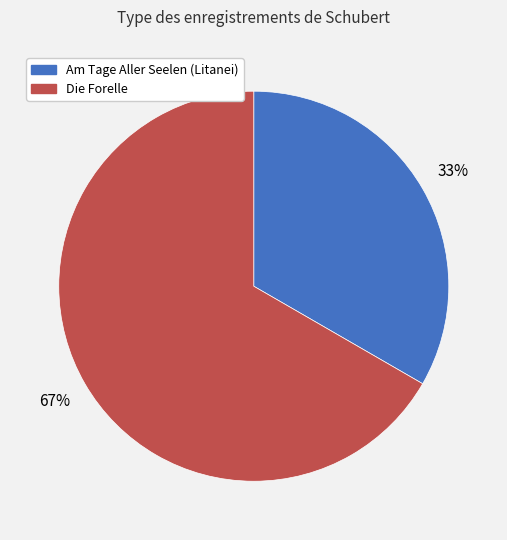

The Die Forelle slice represents 67% of the pie. True or false?

True